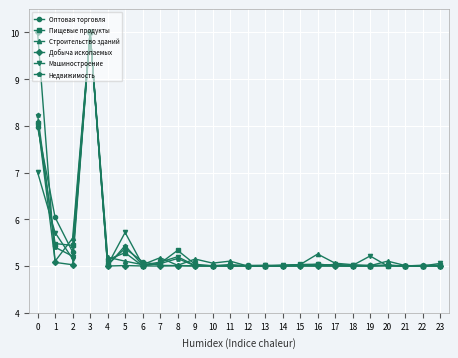

True or false: Машиностроение has more than 1 points higher than both neighbors.

True